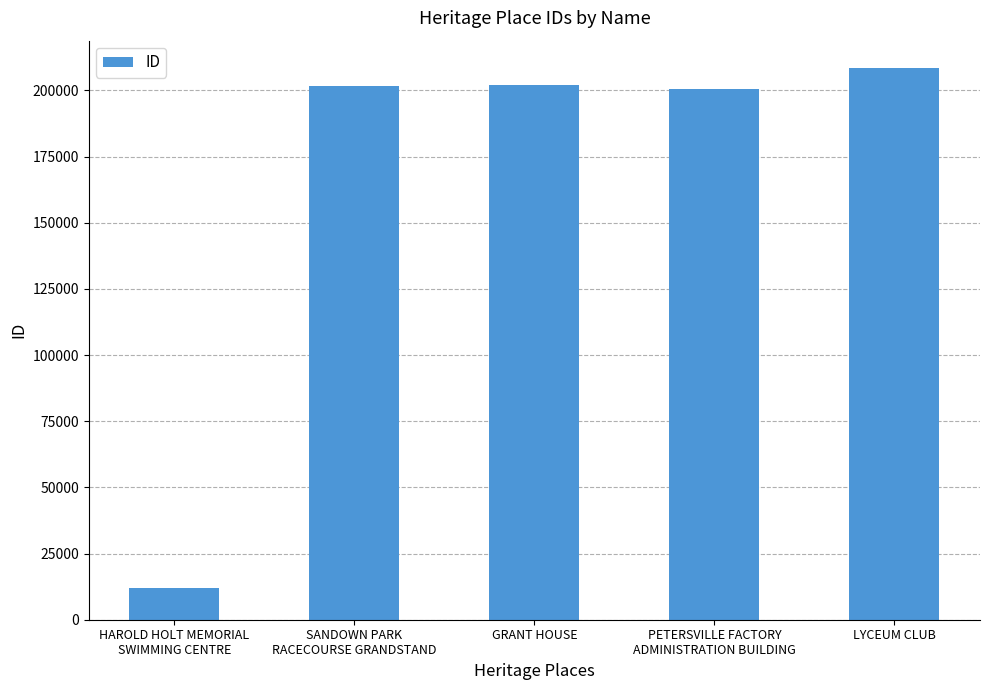

How many distinct data groups are displayed?

1